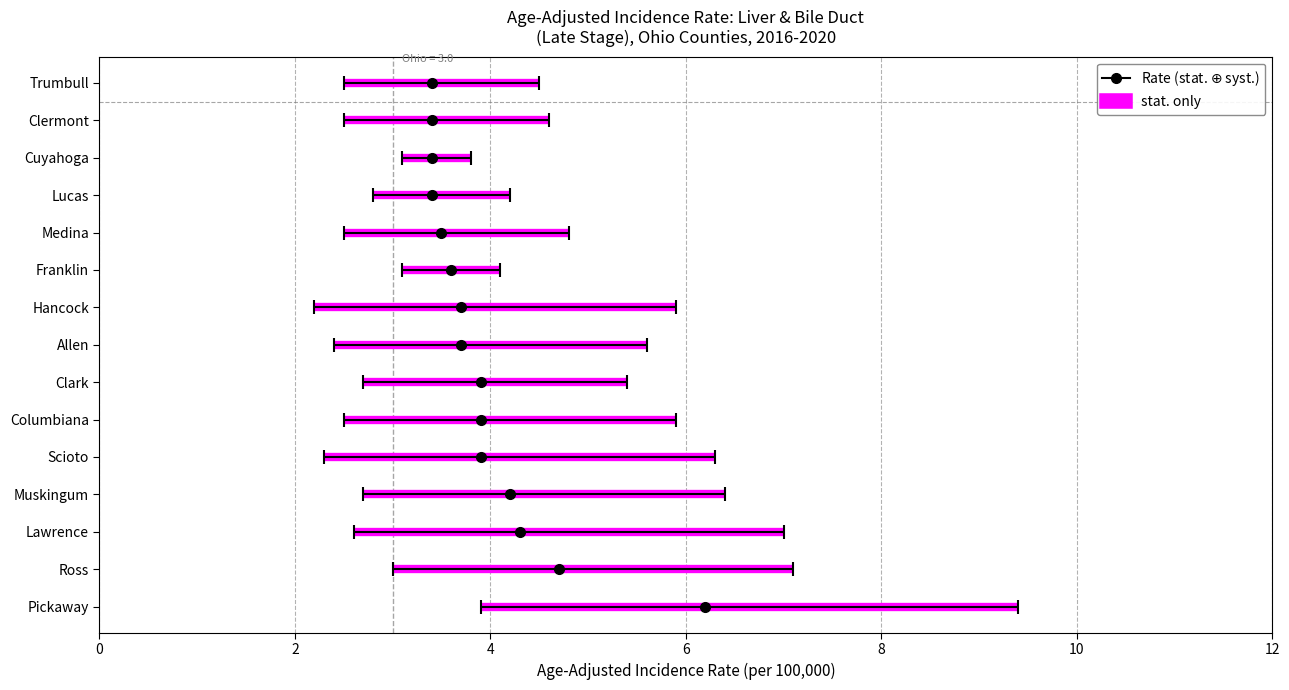

What is the total value across all series at Clark?

12.0